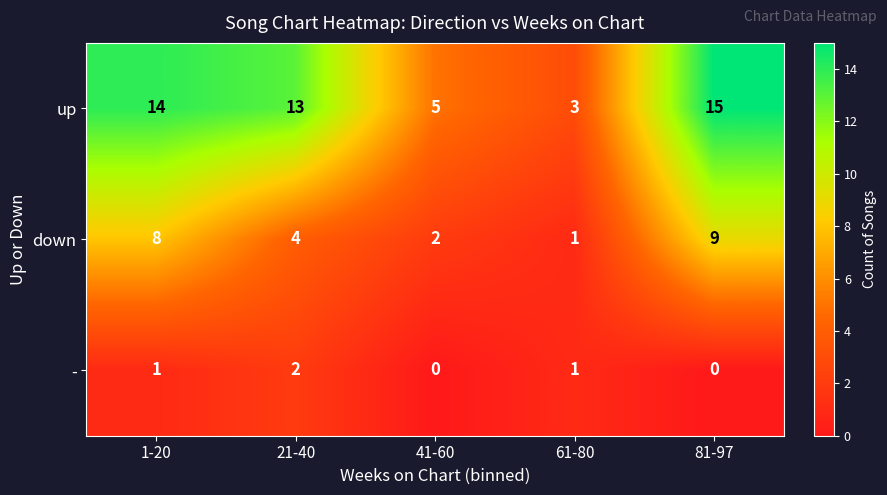

Reading left to right, what are all the values shown in this chart?

up: 14	13	5	3	15
down: 8	4	2	1	9
-: 1	2	0	1	0